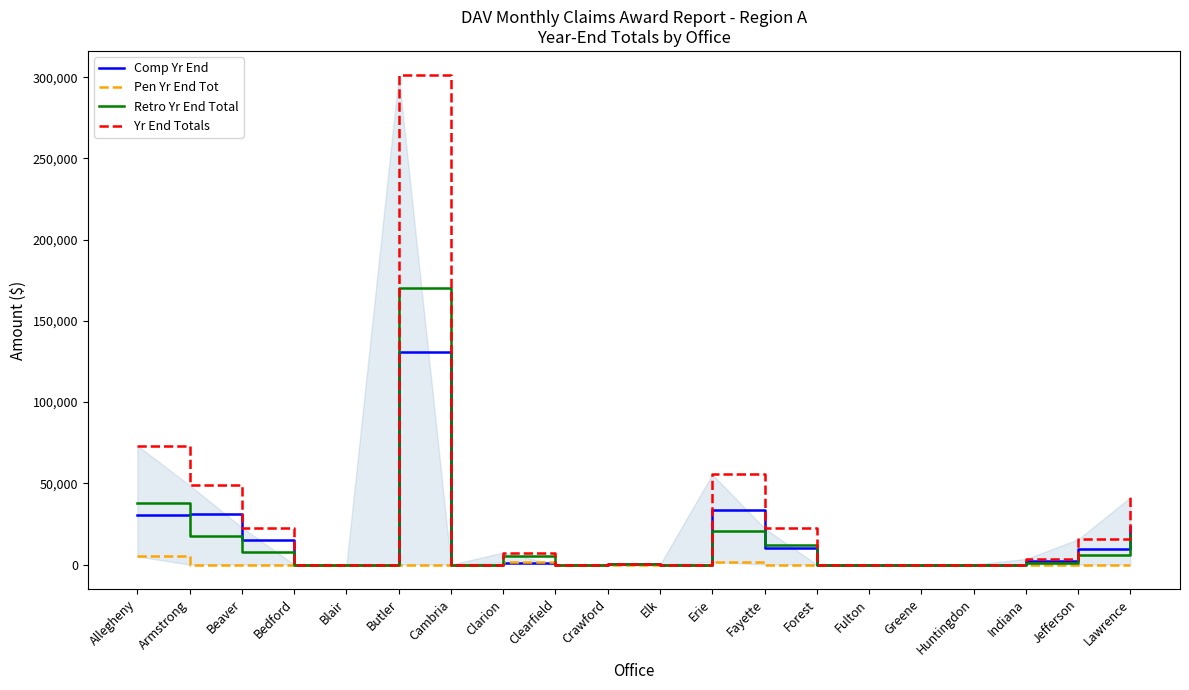

What is the highest value of the Yr End Totals series?

301124